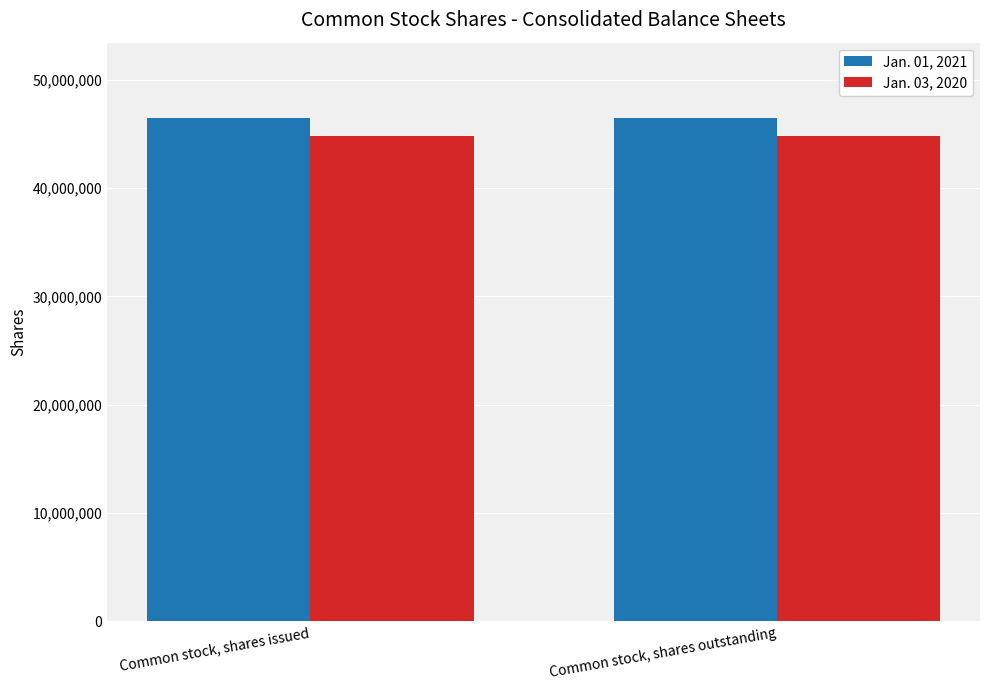

Reading left to right, list all the values displayed in this chart.

Jan. 01, 2021: Common stock, shares issued=46448000	Common stock, shares outstanding=46448000
Jan. 03, 2020: Common stock, shares issued=44822000	Common stock, shares outstanding=44822000